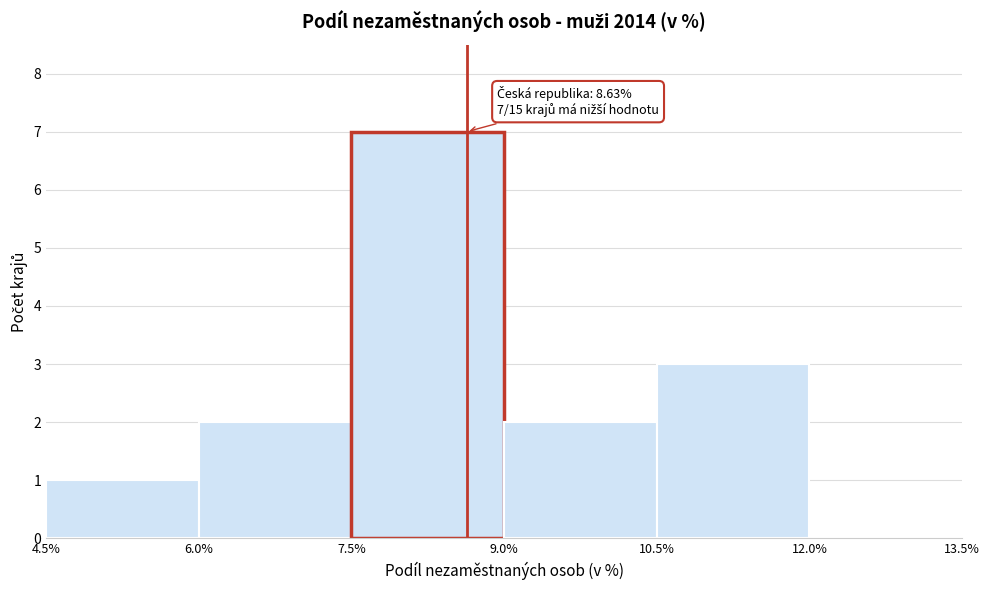

Over which range of the x-axis is the bar tallest?

7.5% to 9.0%